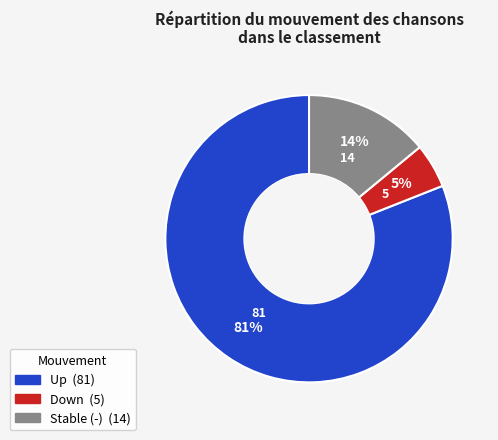

To the nearest percent, what is the difference between the largest and smallest slice percentages?

76%